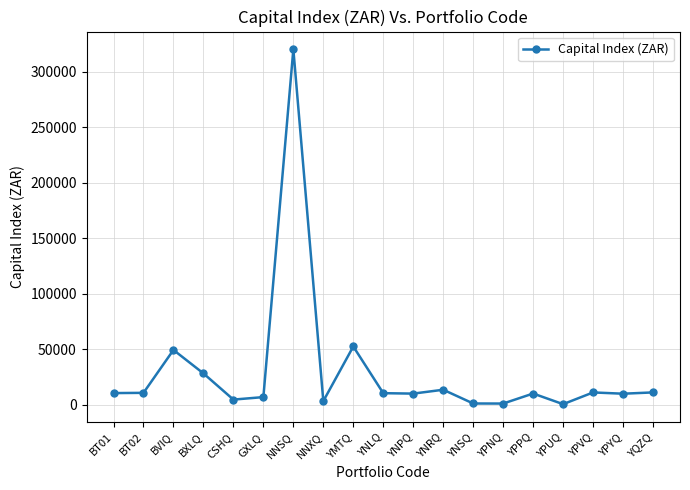

What is the approximate value at BT01?

10423.6